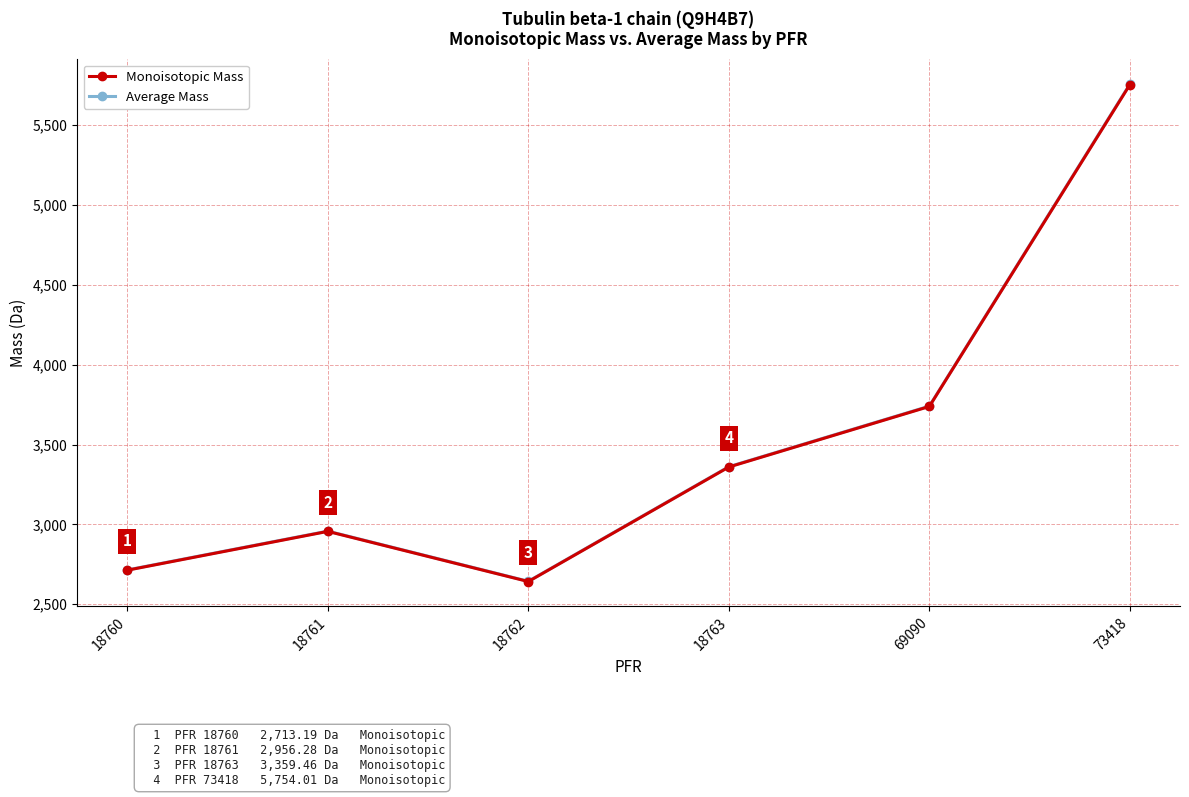

True or false: Monoisotopic Mass has a value of 3738.6 at 69090.

True